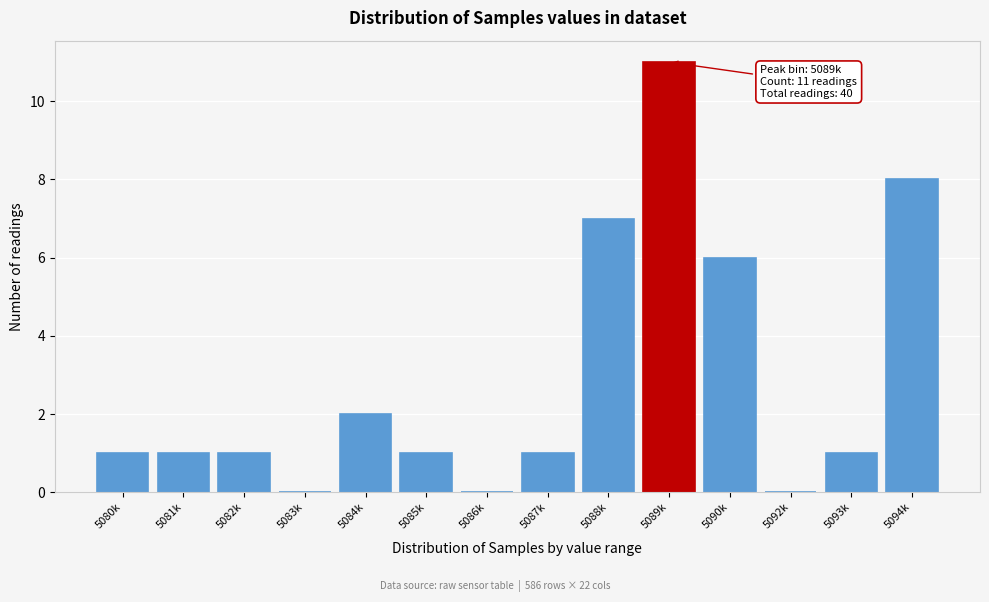

Reading right to left, transcribe all the data shown in this chart.

5094k=8	5093k=1	5092k=0	5090k=6	5089k=11	5088k=7	5087k=1	5086k=0	5085k=1	5084k=2	5083k=0	5082k=1	5081k=1	5080k=1